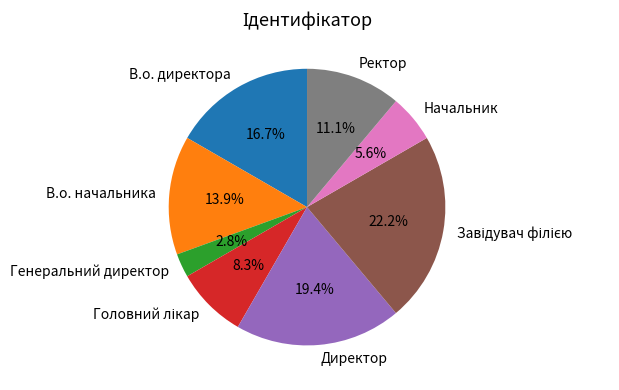

What is the ratio of the value at Начальник to the value at В.о. директора?

0.3